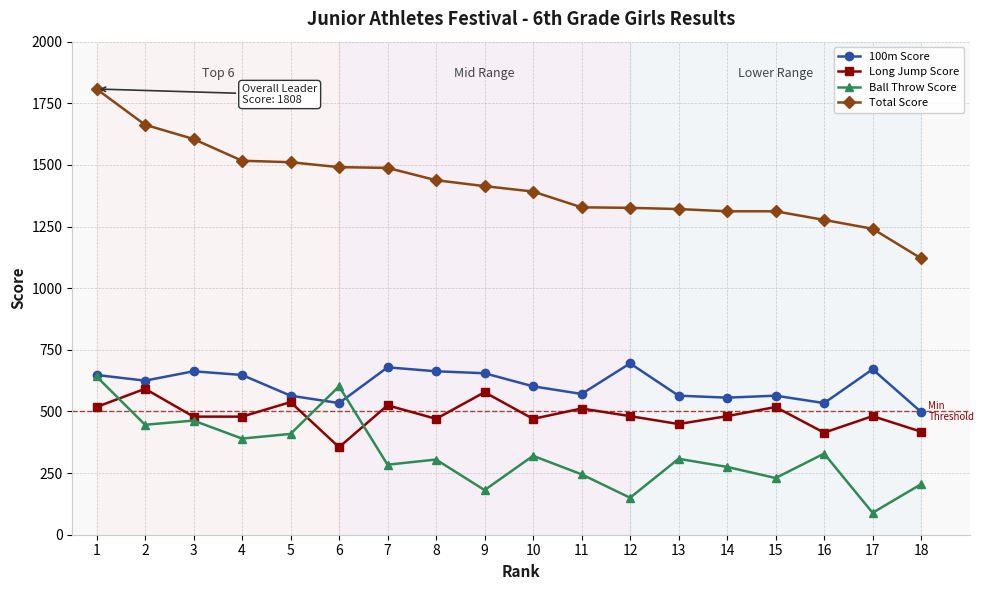

True or false: Long Jump Score and Total Score intersect in this chart.

False